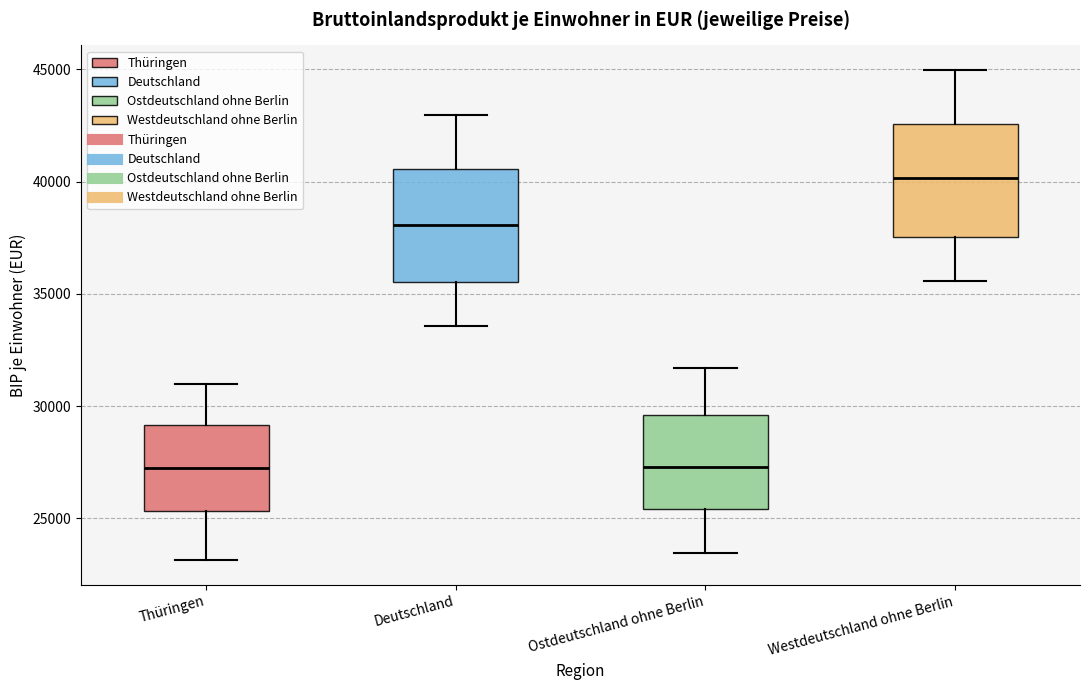

Reading left to right, transcribe this box plot: for each box, give where its median line is, the range the box spans, and where its two whiskers end, as read against the y-axis. The values are not printed on the chart, so give them approximately, as read against the axis.

Thüringen: median 27500, box 25500 to 29000, whiskers 23000 to 31000
Deutschland: median 38000, box 35500 to 40500, whiskers 33500 to 43000
Ostdeutschland ohne Berlin: median 27500, box 25500 to 29500, whiskers 23500 to 31500
Westdeutschland ohne Berlin: median 40000, box 37500 to 42500, whiskers 35500 to 45000